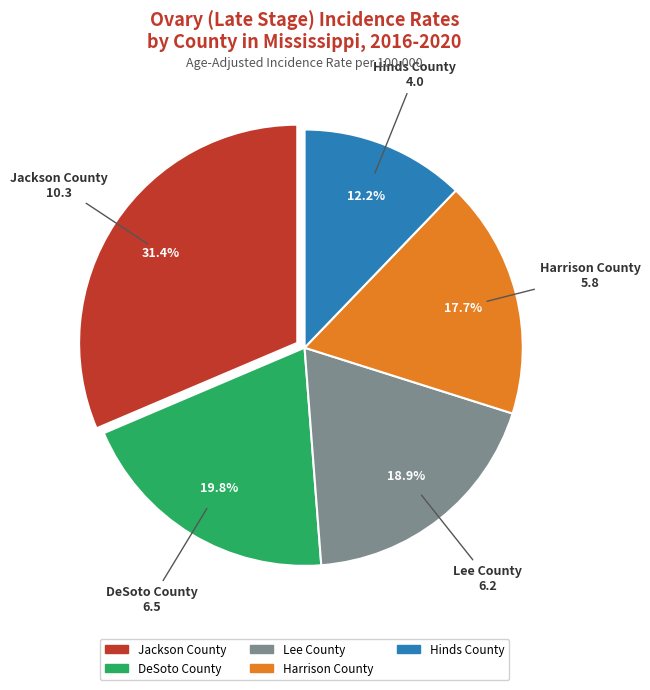

How many segments does this pie chart have?

5